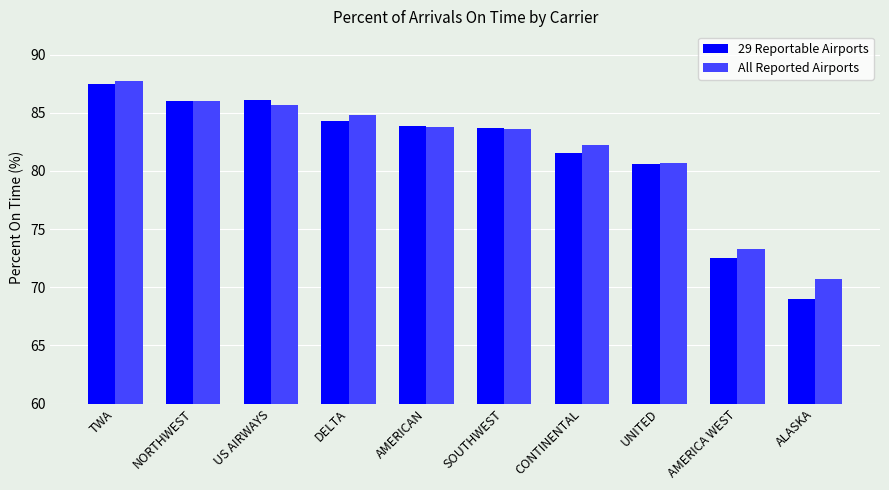

What is the smallest value displayed?

69.0